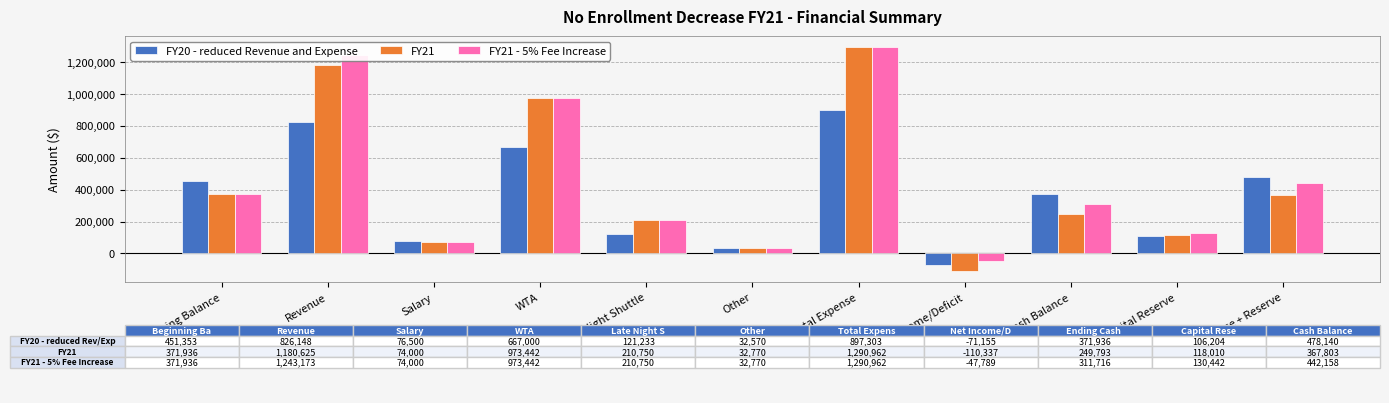

True or false: FY20 - reduced Revenue and Expense has a value of 217310.2 at Ending Cash Balance.

False